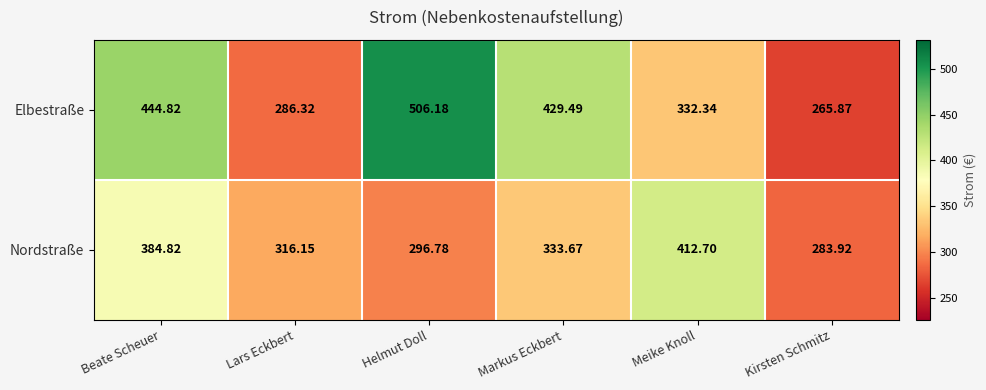

Rank the series by their average value, from highest to lowest.

Elbestraße, Nordstraße